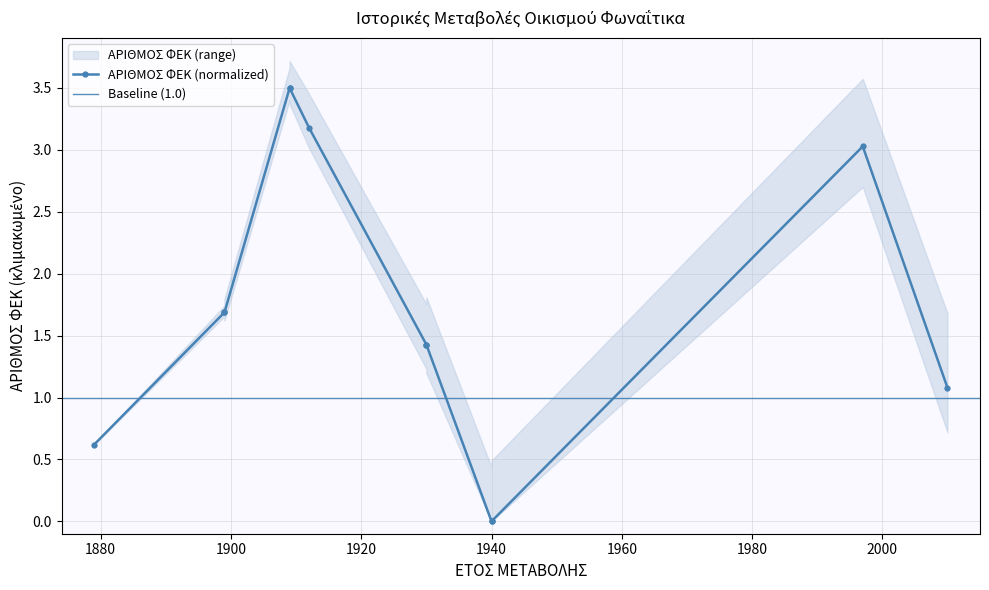

At which category does the chart reach its peak across all series?

1909